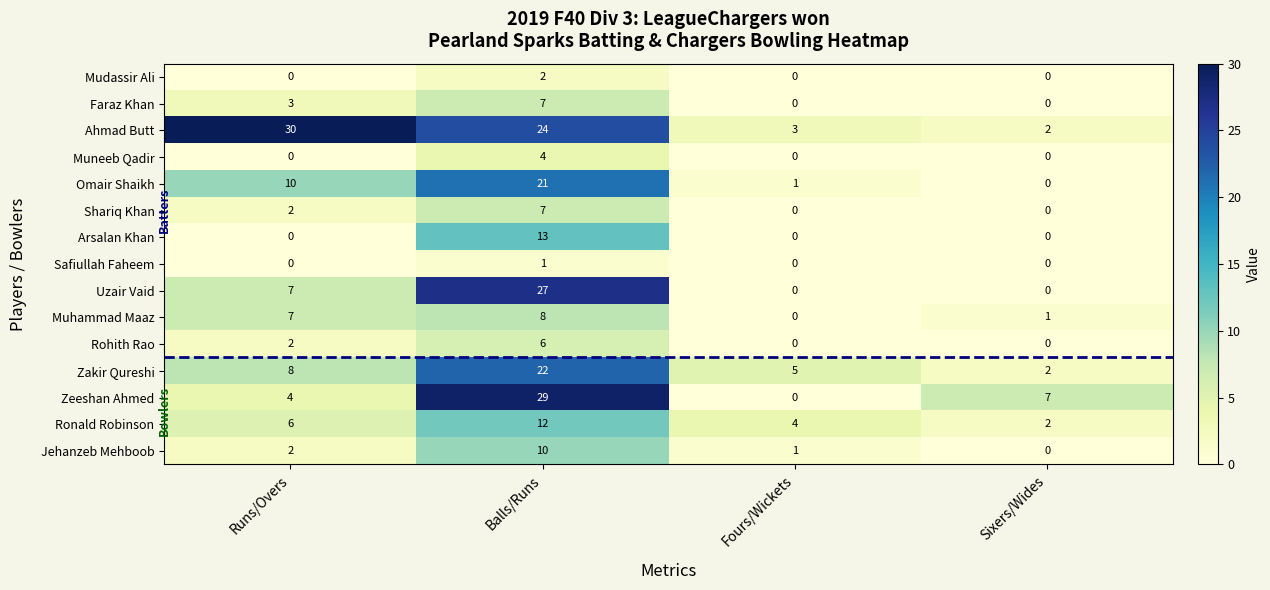

What is the approximate value of Muhammad Maaz at Balls/Runs?

8